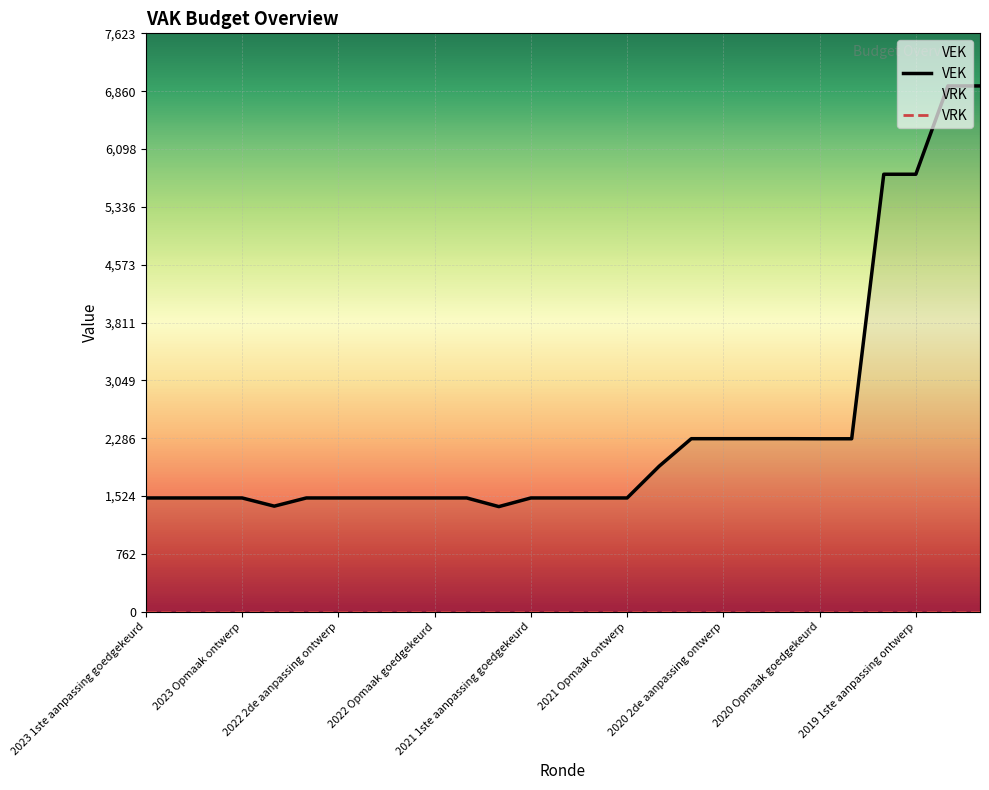

What is the average value of the VEK series?

2399